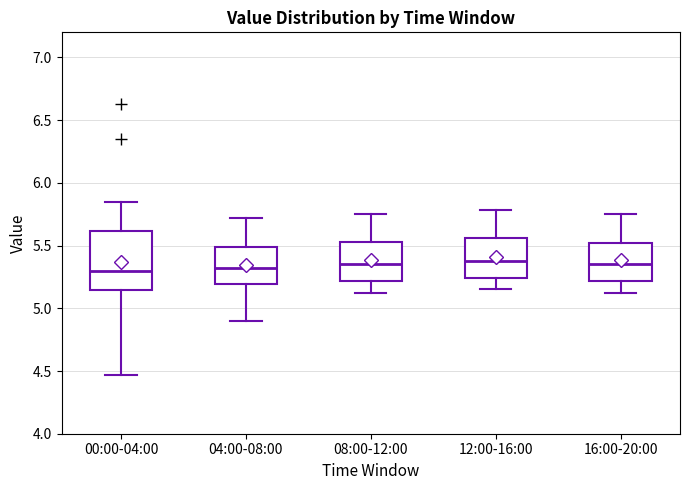

Where does the upper whisker of the box for 00:00-04:00 end on the y-axis? The values are not printed on the chart, so give them approximately, as read against the axis.

5.85